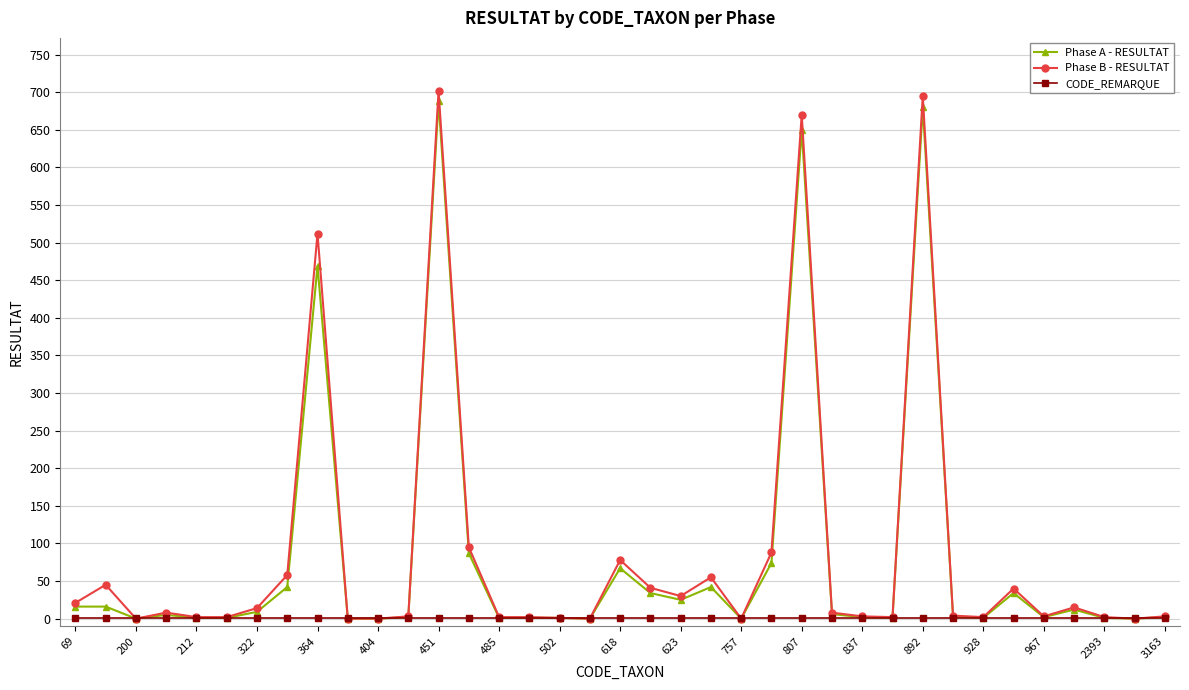

What is the highest value of the Phase B - RESULTAT series?

702